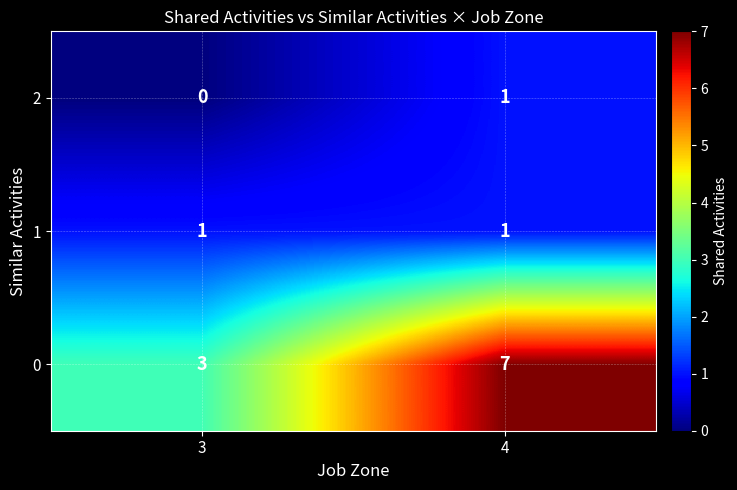

What is the sum of all 0 values?

10